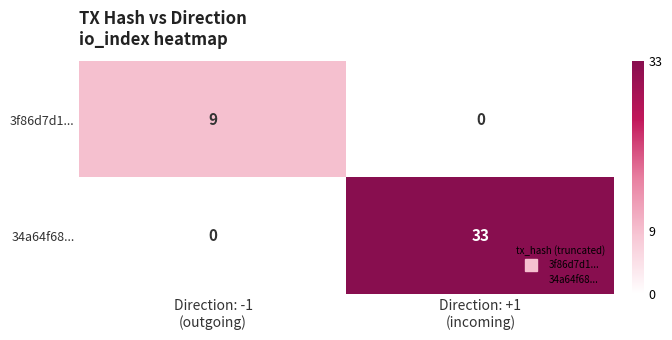

What is the total value across all series at Direction: -1
(outgoing)?

9